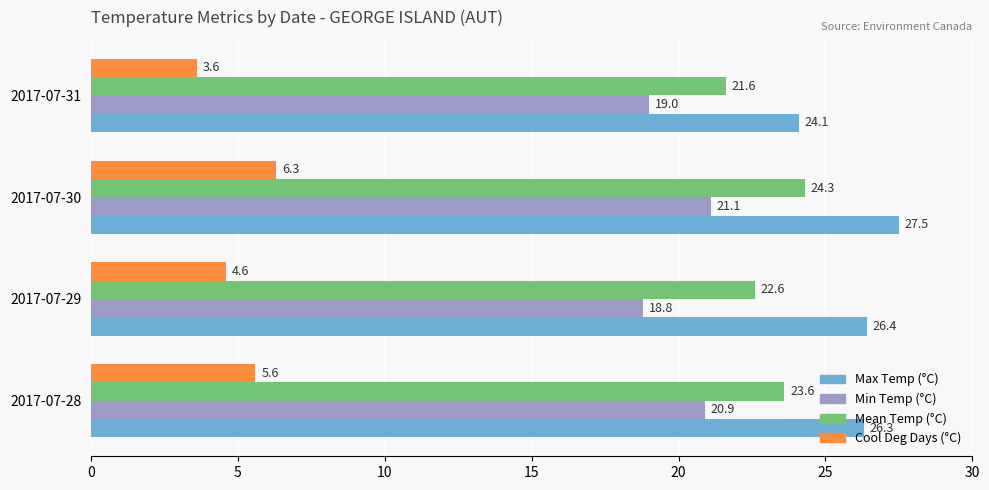

What is the difference between the highest and lowest values at 2017-07-30?

21.2